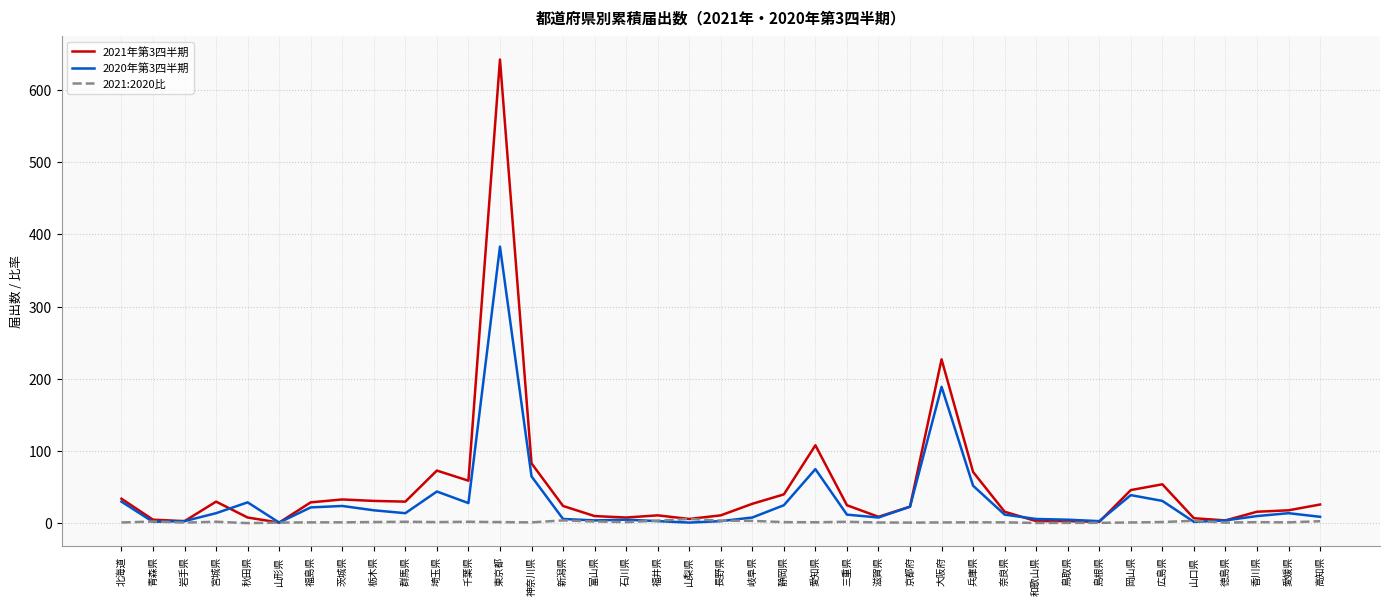

What is the greatest value displayed?

642.0